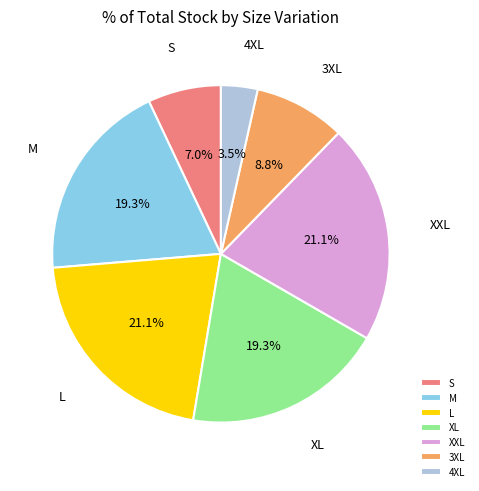

Count the number of slices in the pie.

7